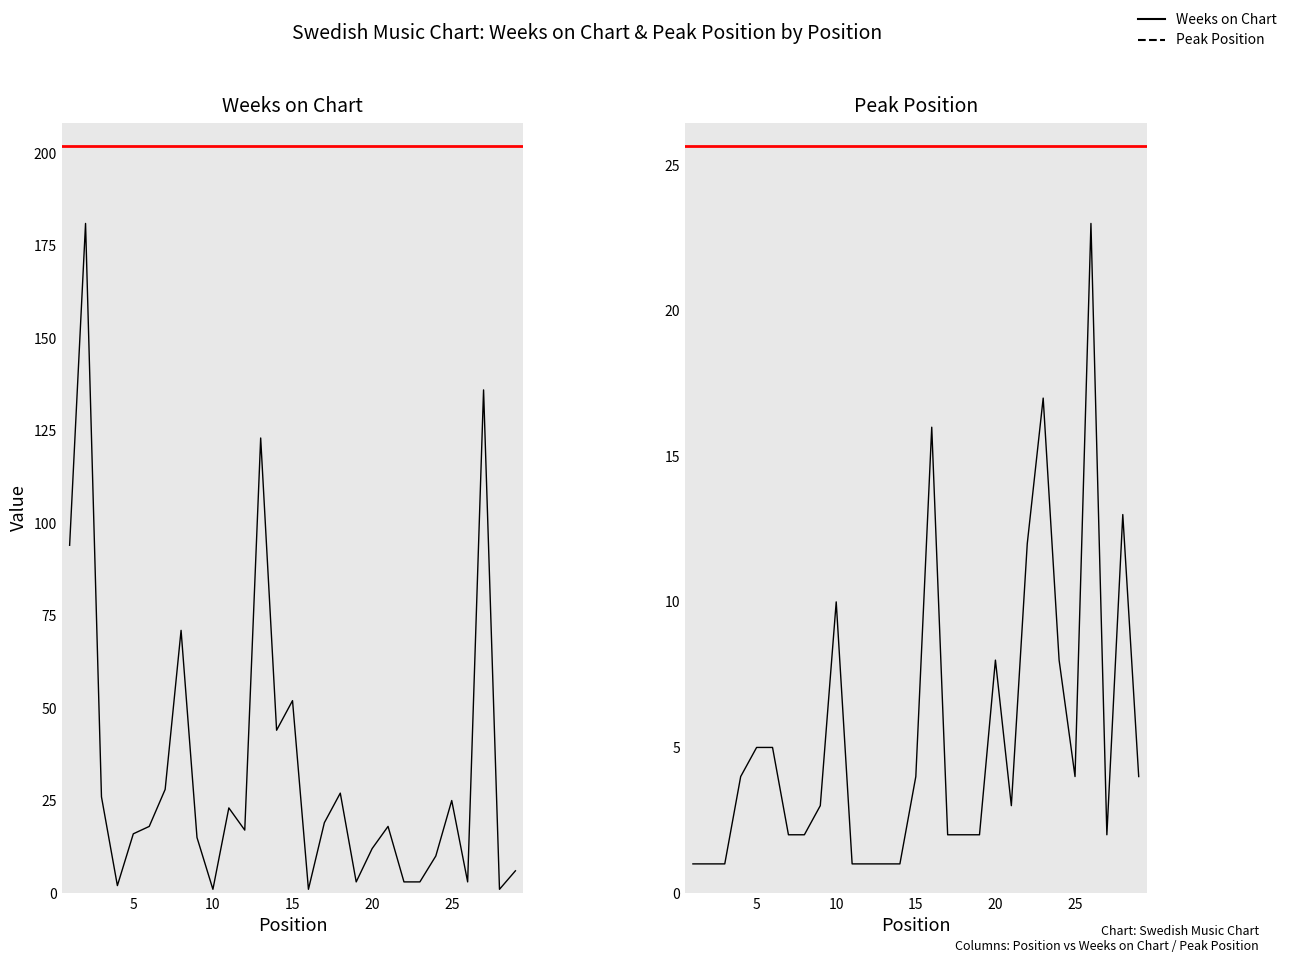

True or false: Peak Position has a value of 1 at 11.

False